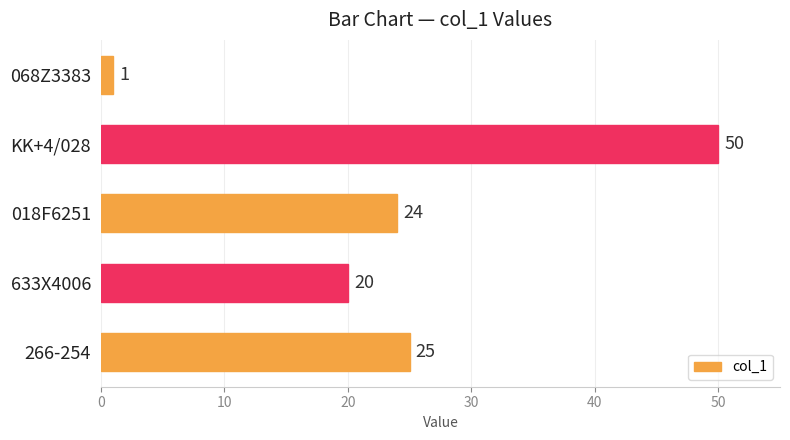

Rank the categories by value from lowest to highest.

068Z3383, 633X4006, 018F6251, 266-254, KK+4/028